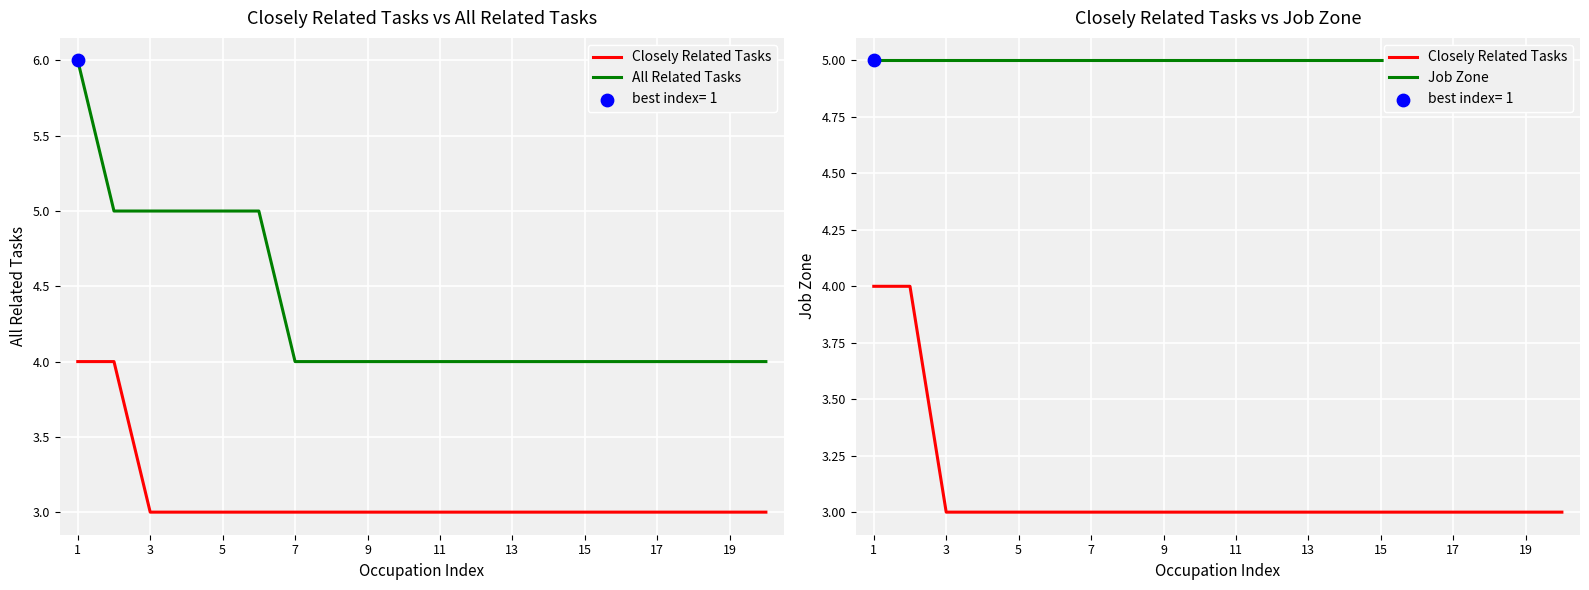

Which series reaches the maximum Y coordinate?

All Related Tasks